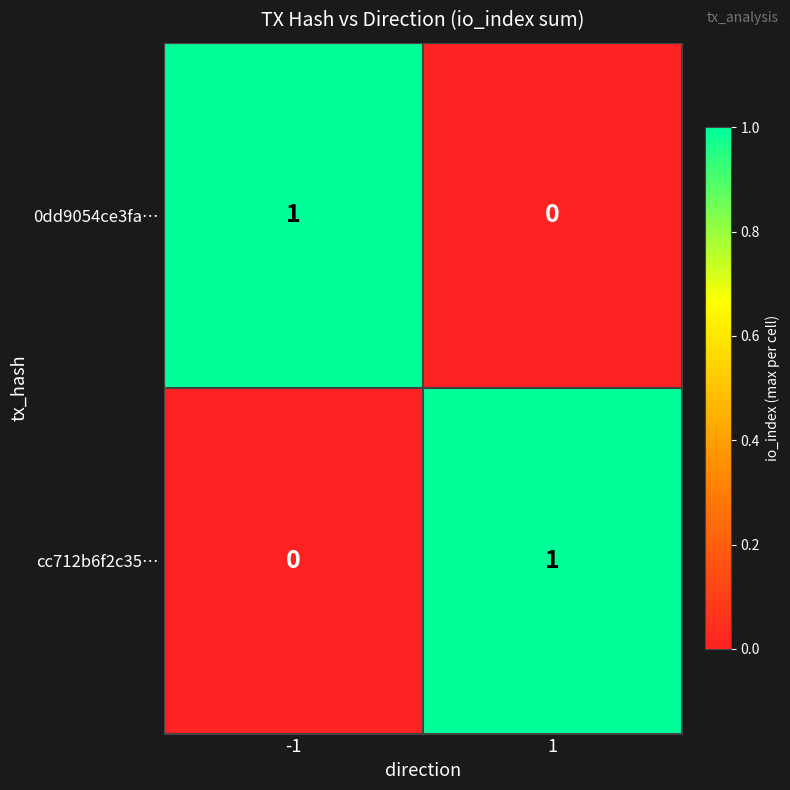

The cc712b6f2c35… series shows 0 at -1. True or false?

True